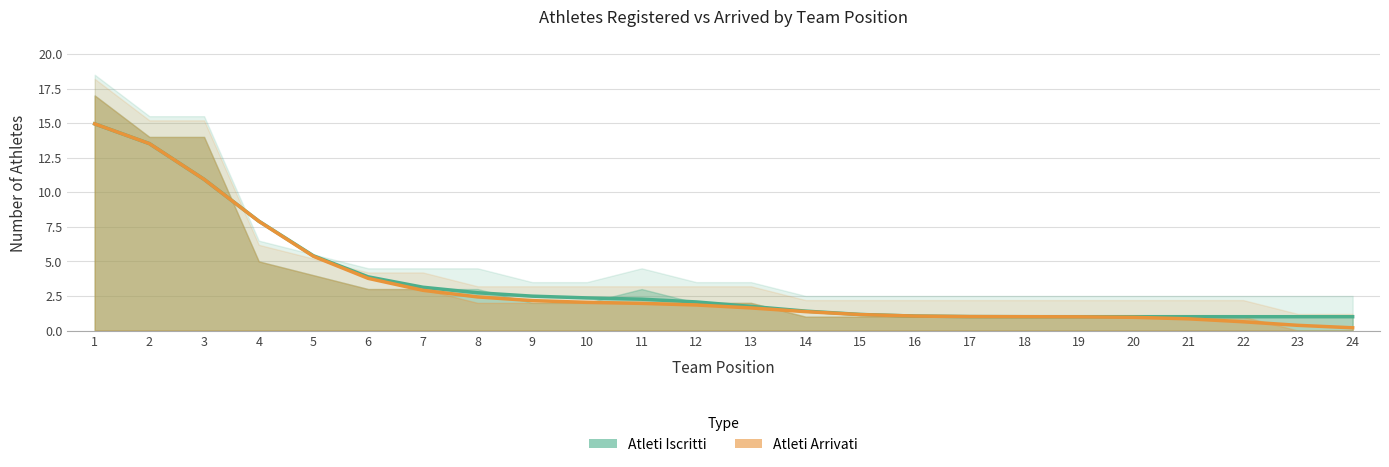

How many categories are shown in the chart?

24